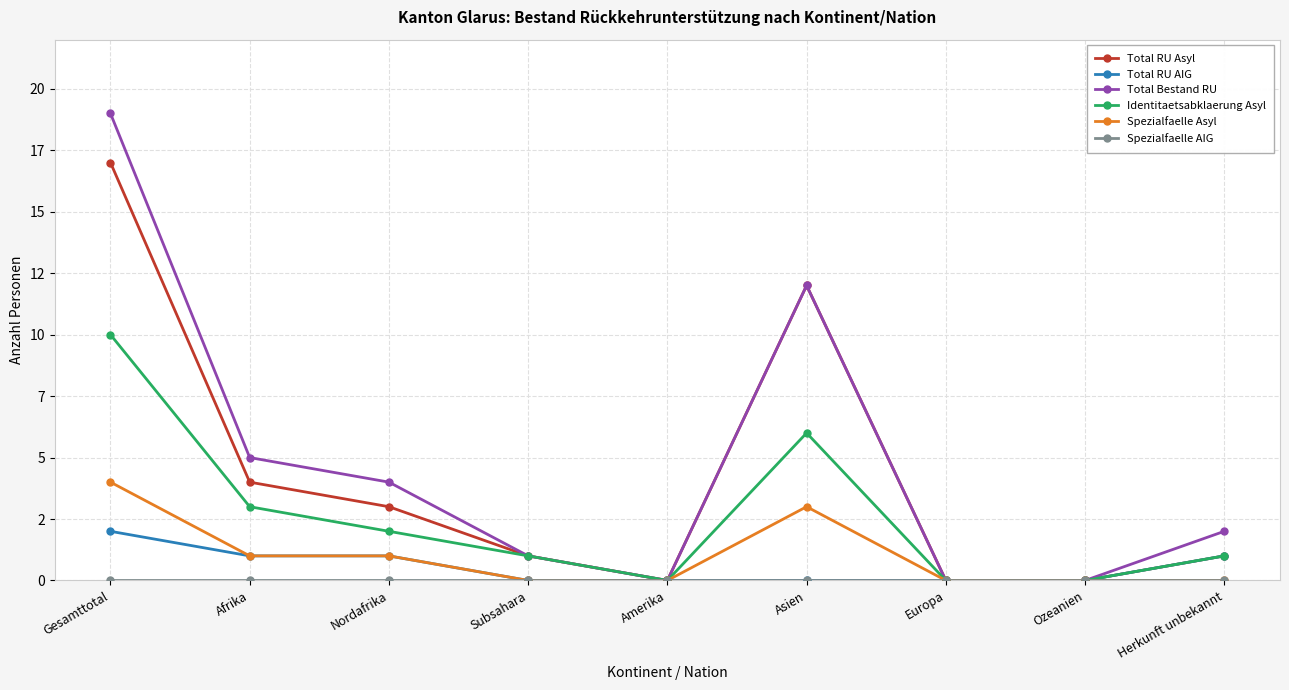

At how many categories does at least one series exceed 14?

1